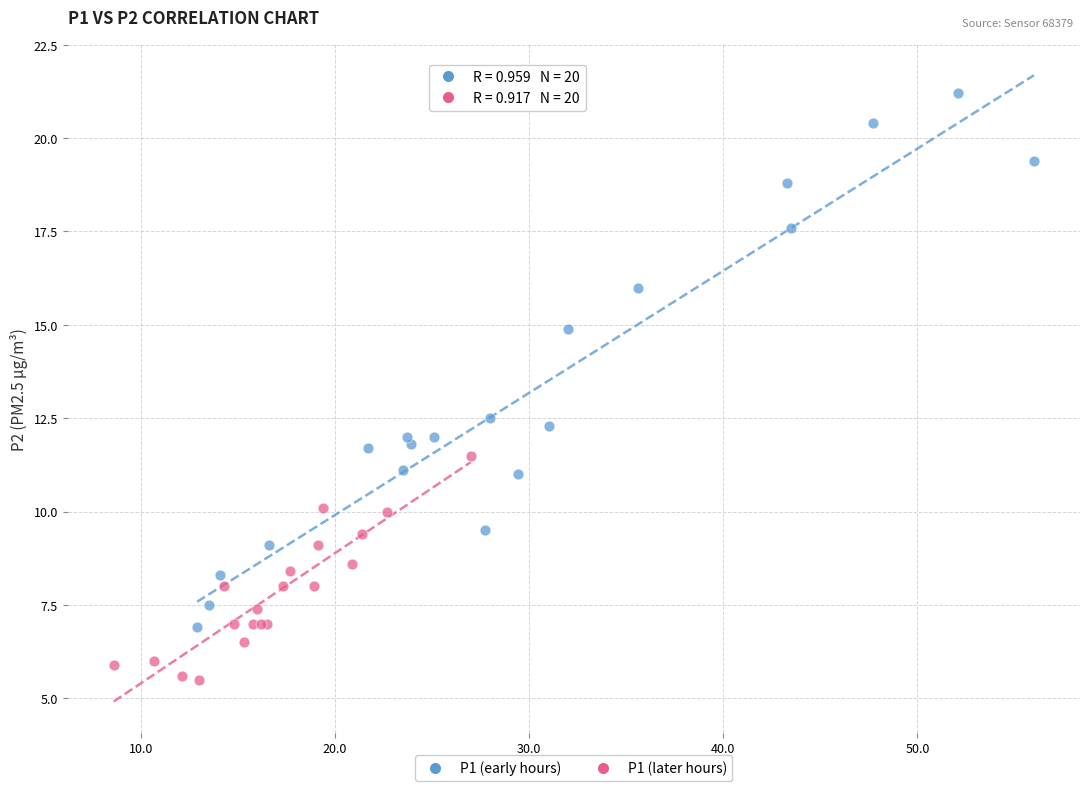

Which series has the largest Y range (max minus min)?

P1 (early hours)